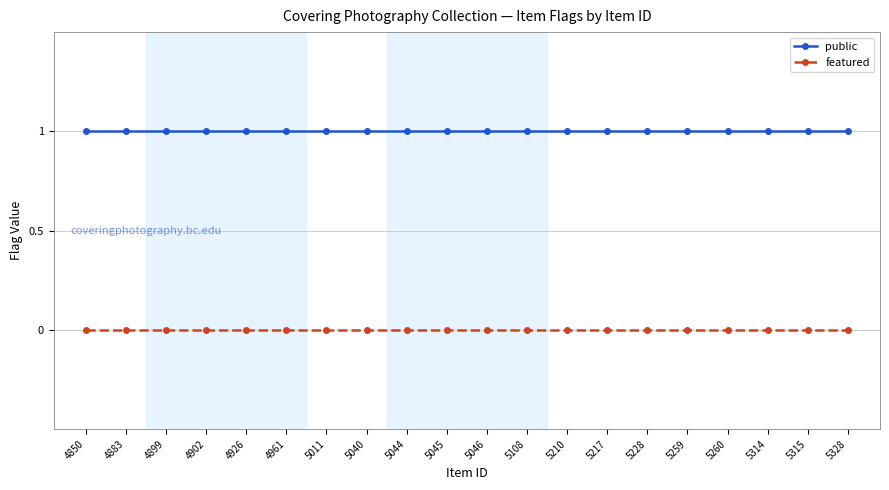

At how many categories does at least one series exceed 0?

20